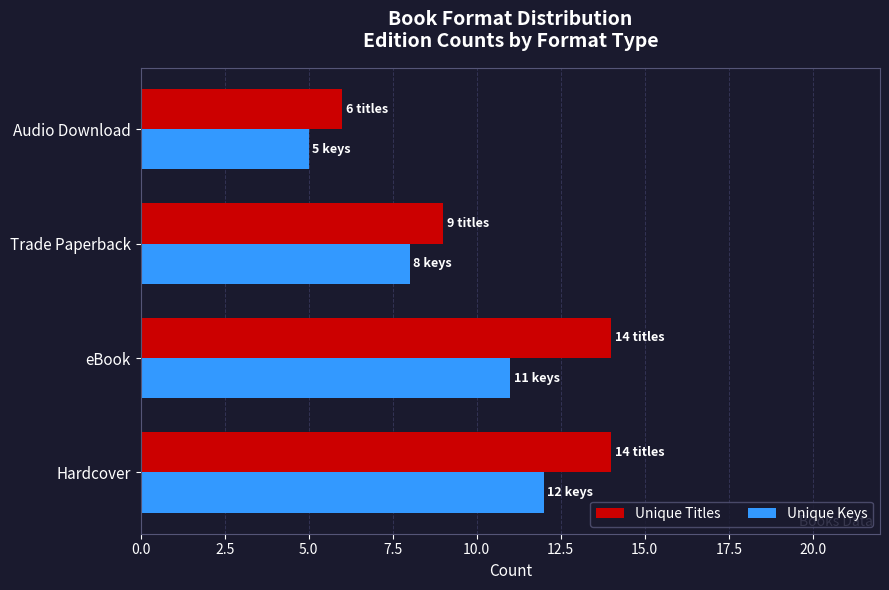

Which series has the largest range (max minus min)?

Unique Titles